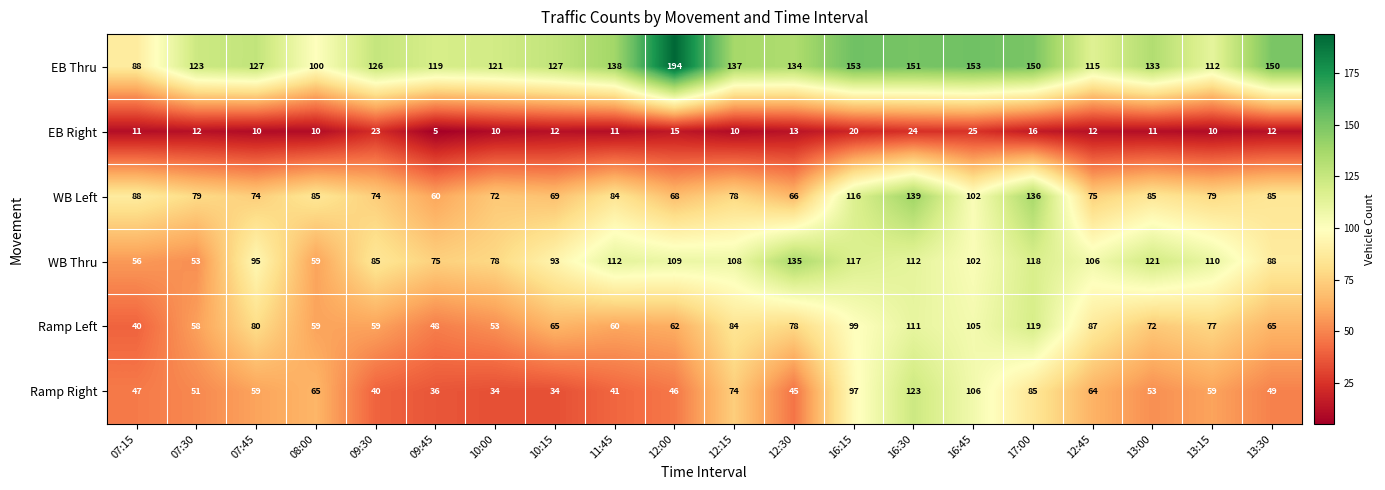

The value of EB Right at 12:15 is 10. True or false?

True